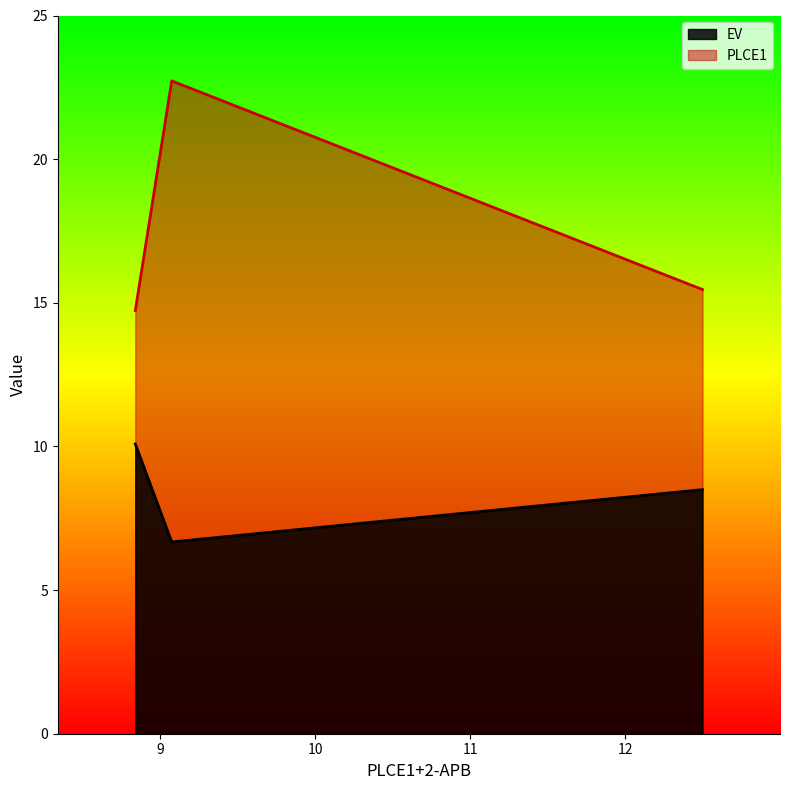

What is the difference between the maximum and minimum values in the PLCE1 series?

8.0